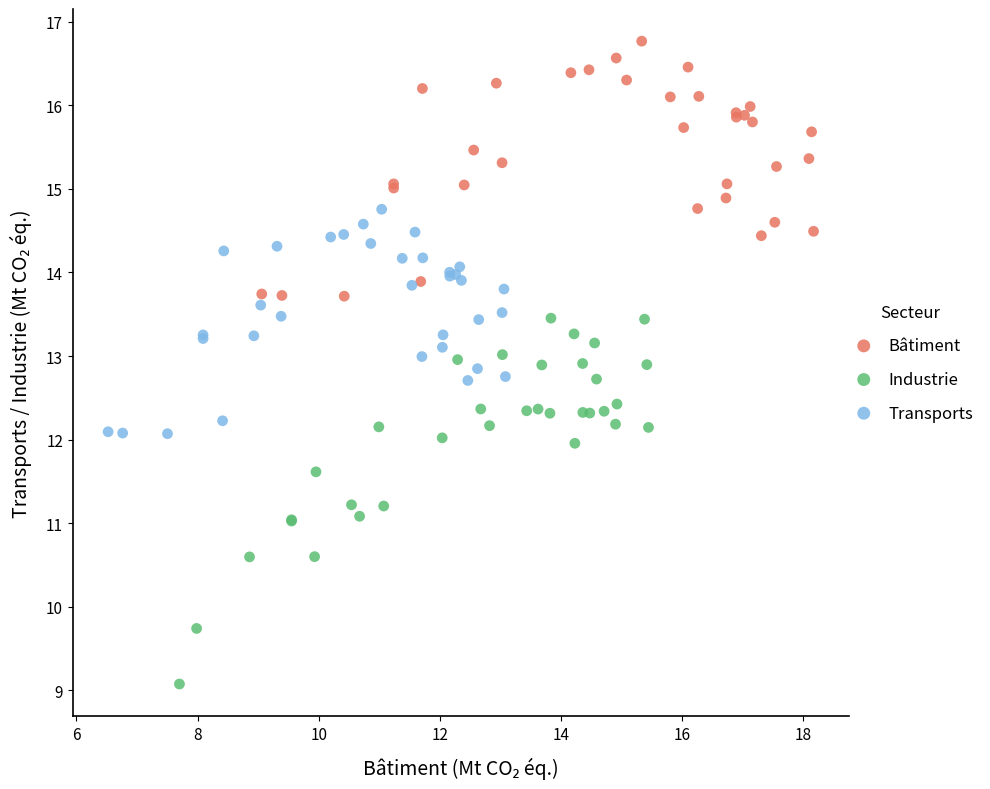

What are all the series names shown in the legend?

Bâtiment, Industrie, Transports